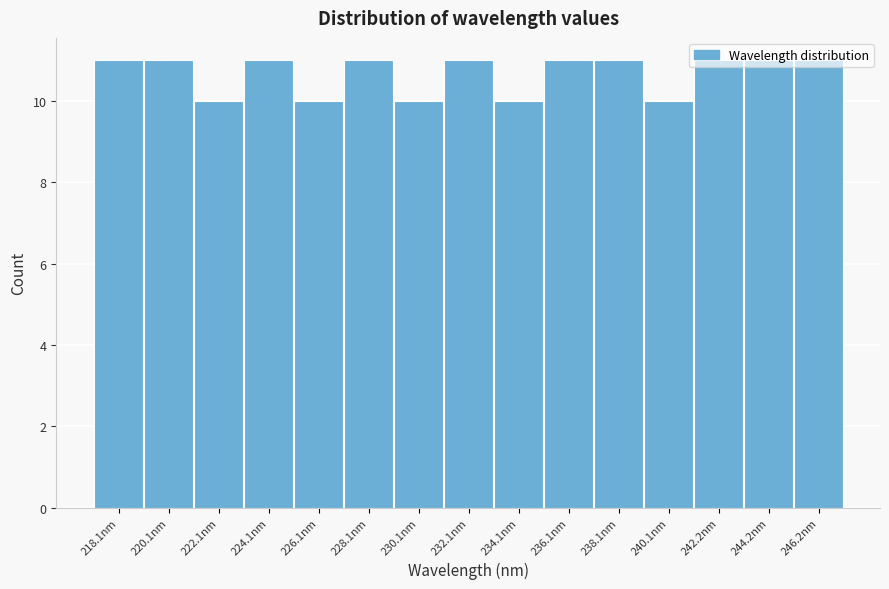

What is the ratio of the value at 238.1nm to the value at 236.1nm?

1.0